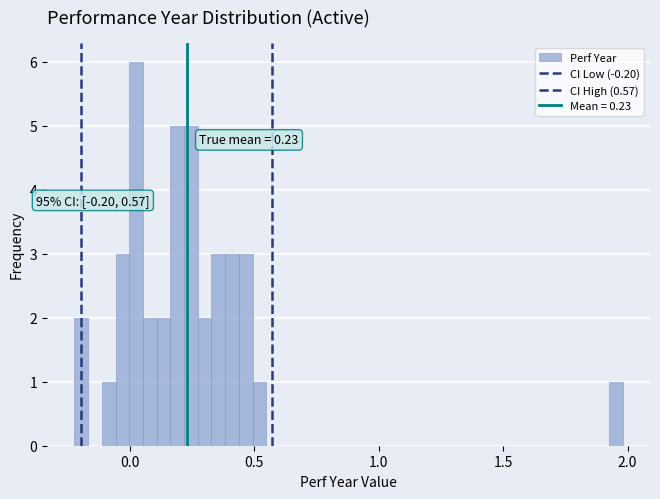

Read against the x-axis, roughly where is the centre of the tallest bar?

0.05